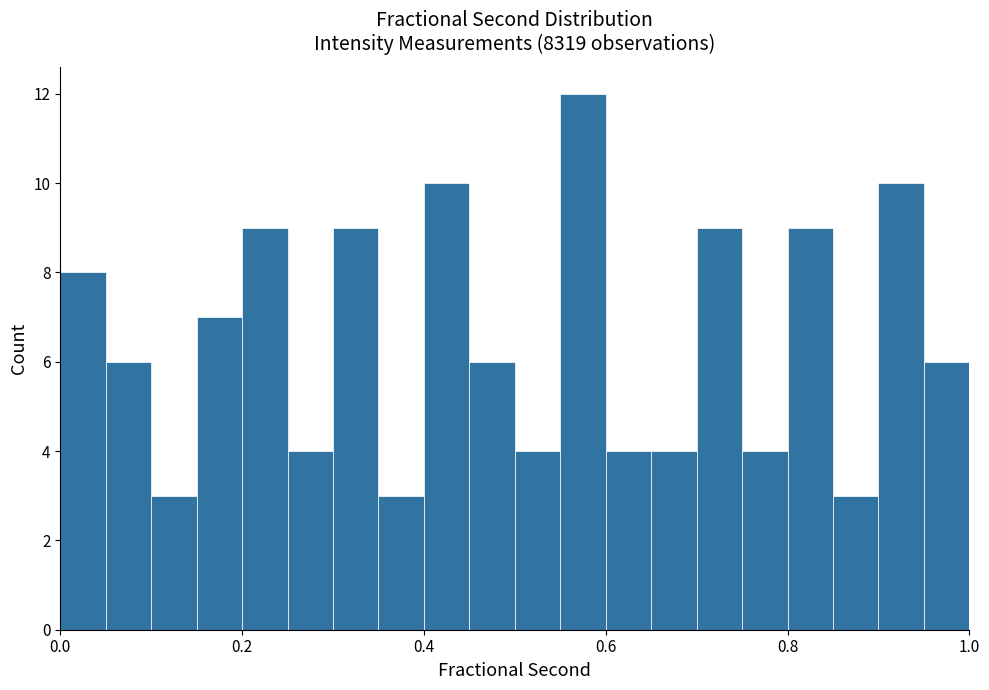

Read against the x-axis, roughly where is the centre of the tallest bar?

0.58